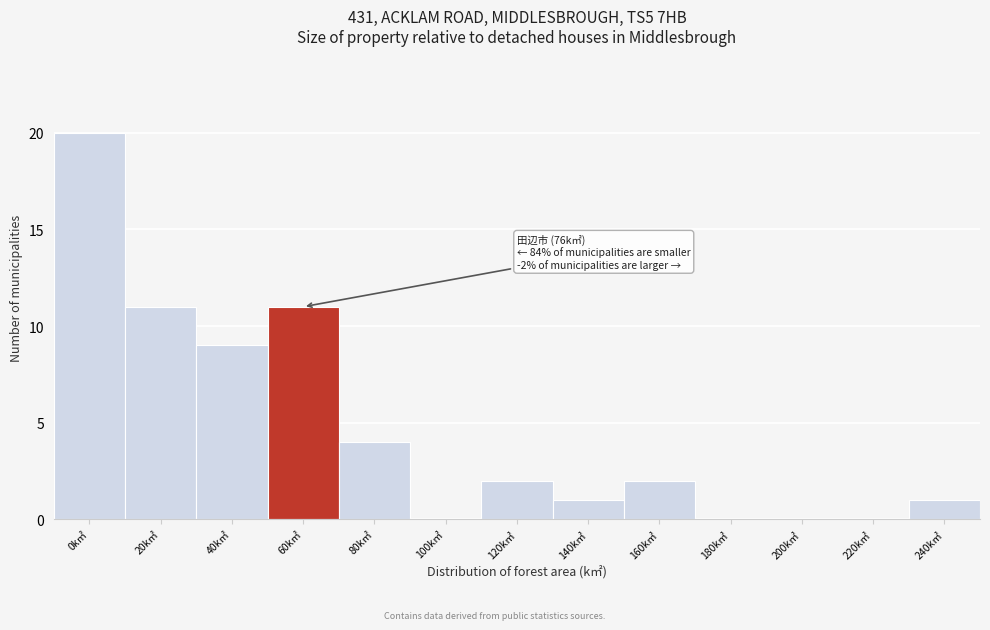

Reading left to right, transcribe all the data shown in this chart.

0k㎡=20	20k㎡=11	40k㎡=9	60k㎡=11	80k㎡=4	100k㎡=0	120k㎡=2	140k㎡=1	160k㎡=2	180k㎡=0	200k㎡=0	220k㎡=0	240k㎡=1